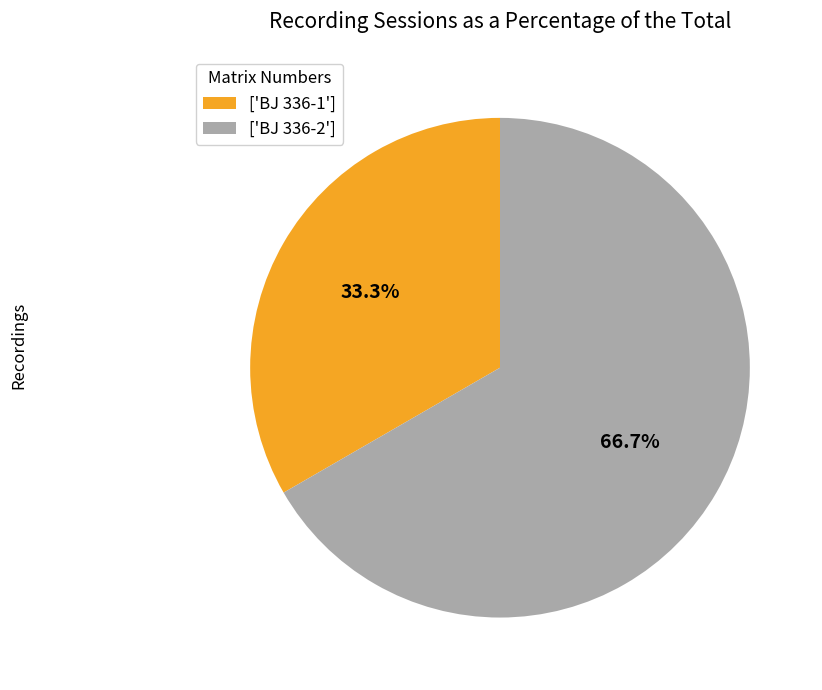

Which slice is the smallest?

['BJ 336-1']